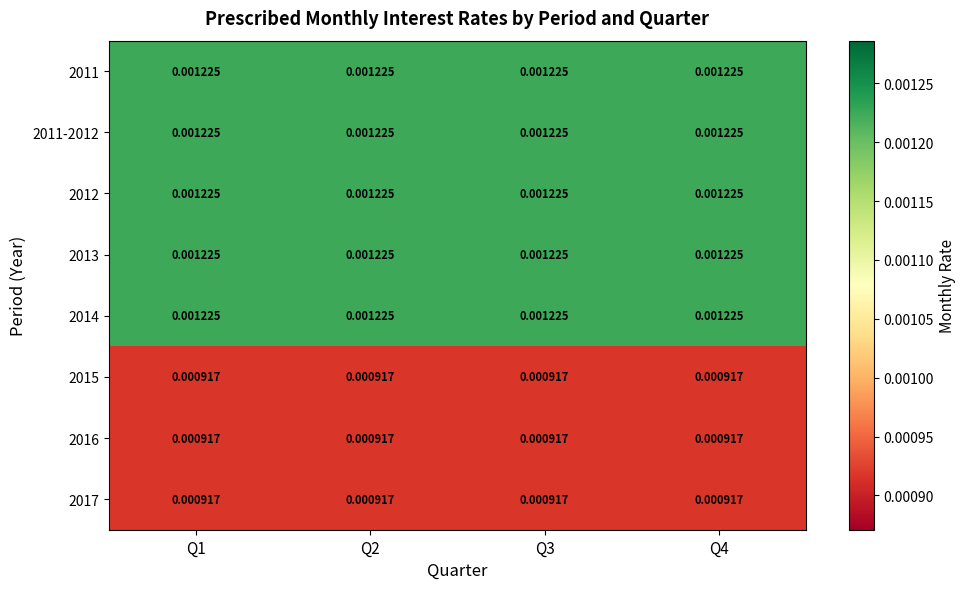

Is the value of 2014 at Q1 greater than the value of 2015 at Q2?

Yes